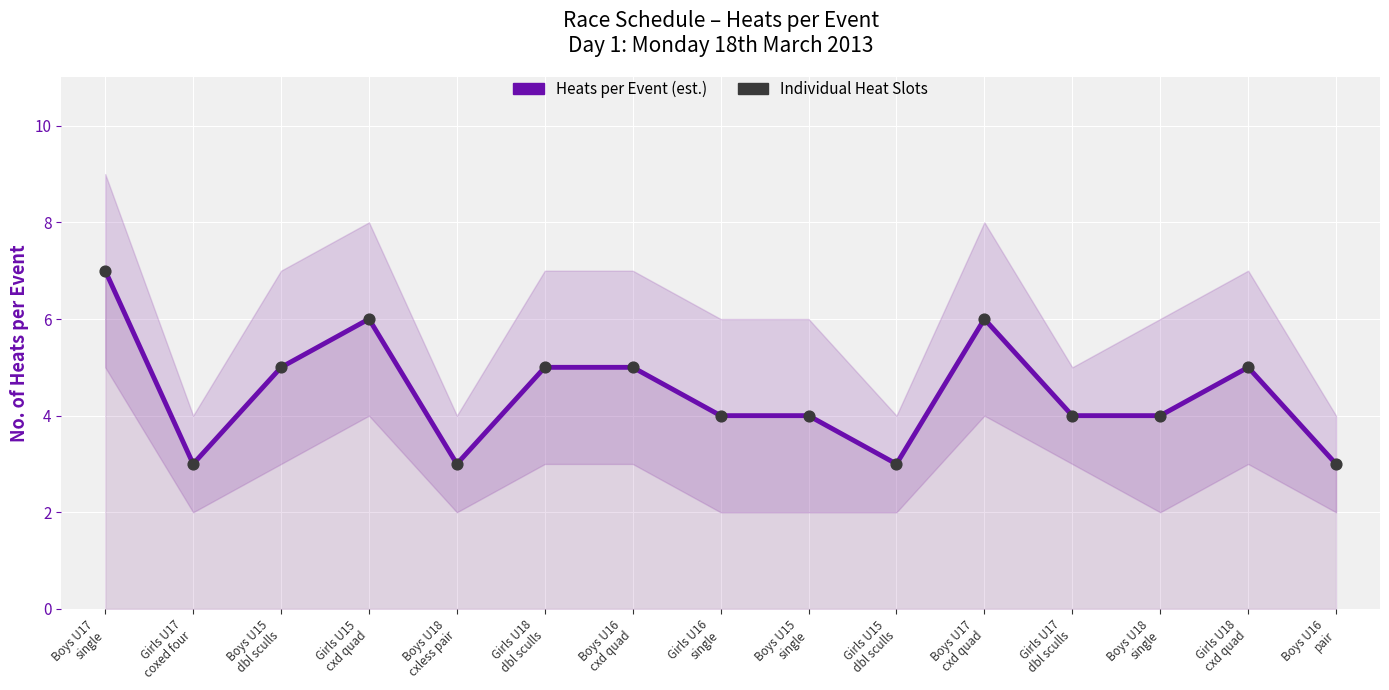

Which series has the largest total across all categories?

Heats per Event (est.)